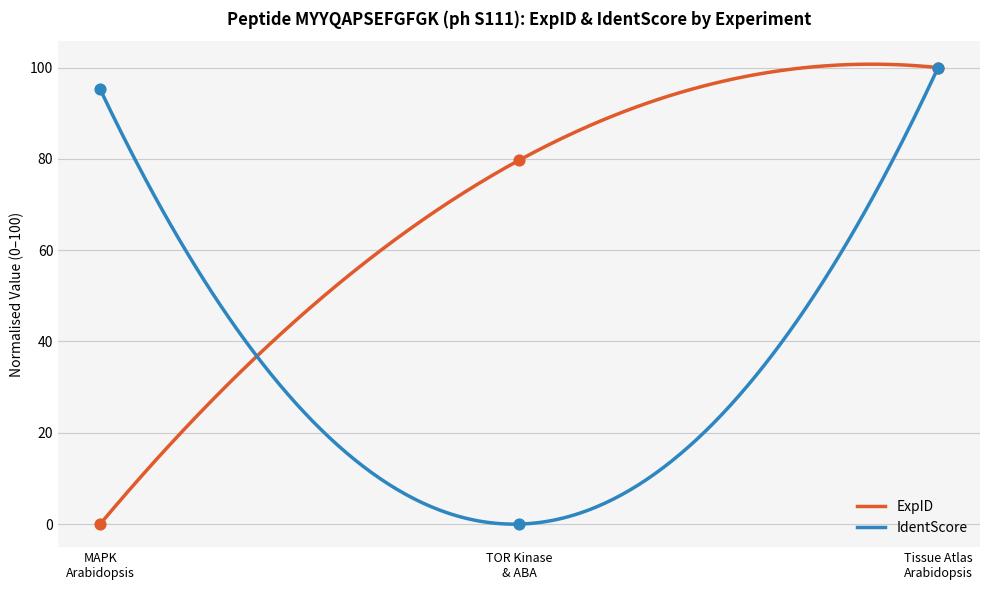

Which series reaches the maximum Y coordinate?

ExpID